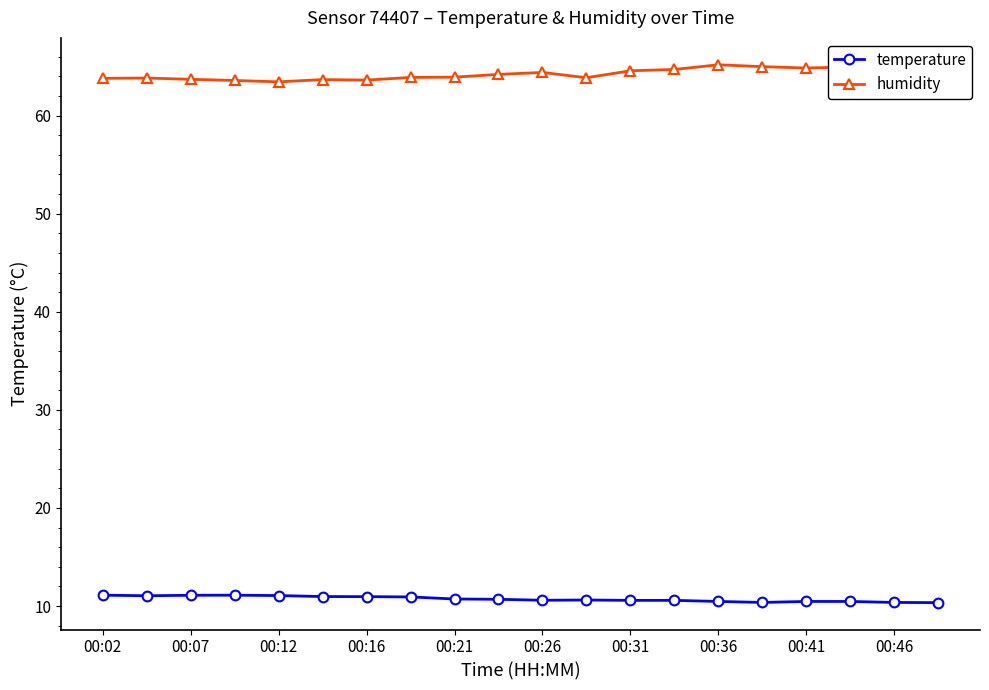

True or false: temperature and humidity intersect in this chart.

False